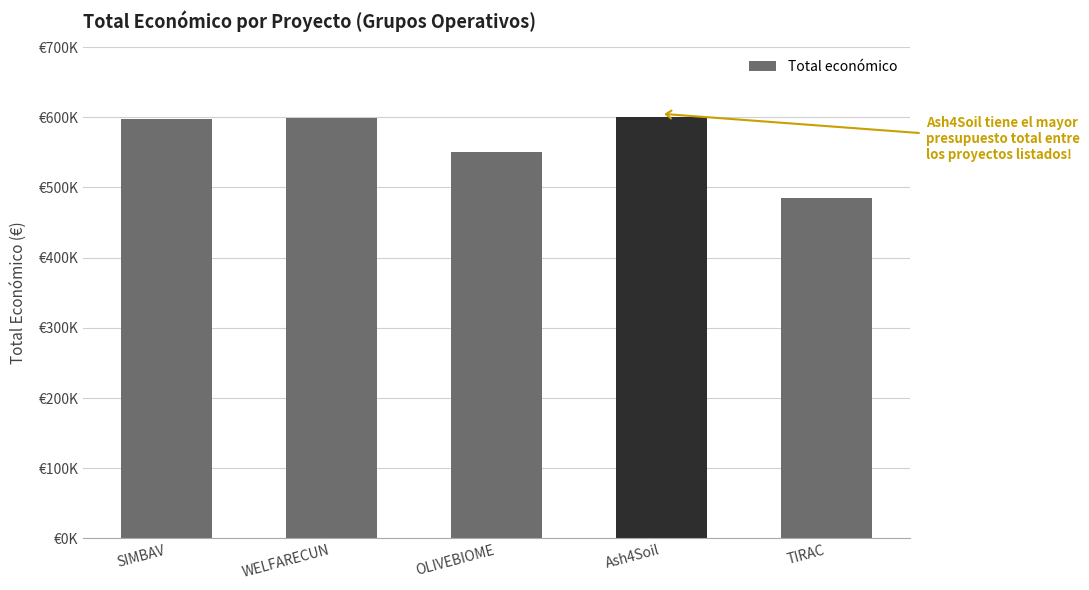

Which category has the highest value across all series?

Ash4Soil